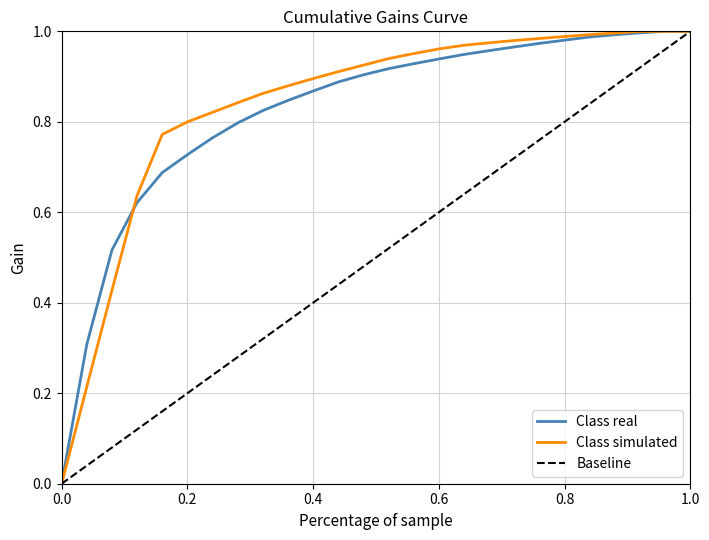

What is the average value of the Class simulated series?

0.8